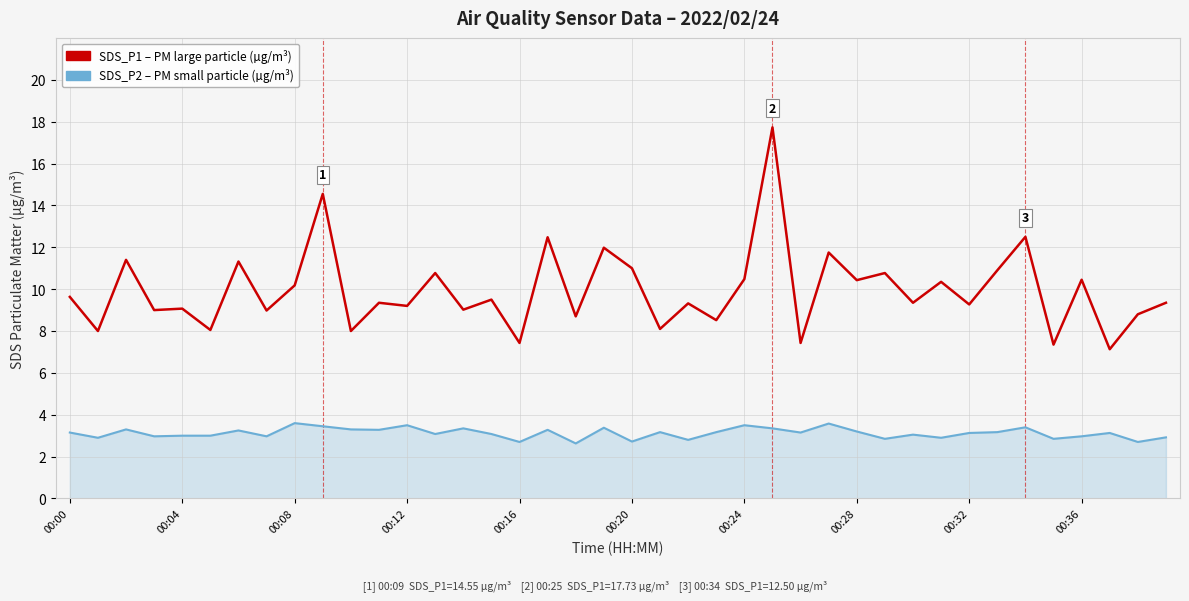

What is the minimum value shown in the chart?

2.6